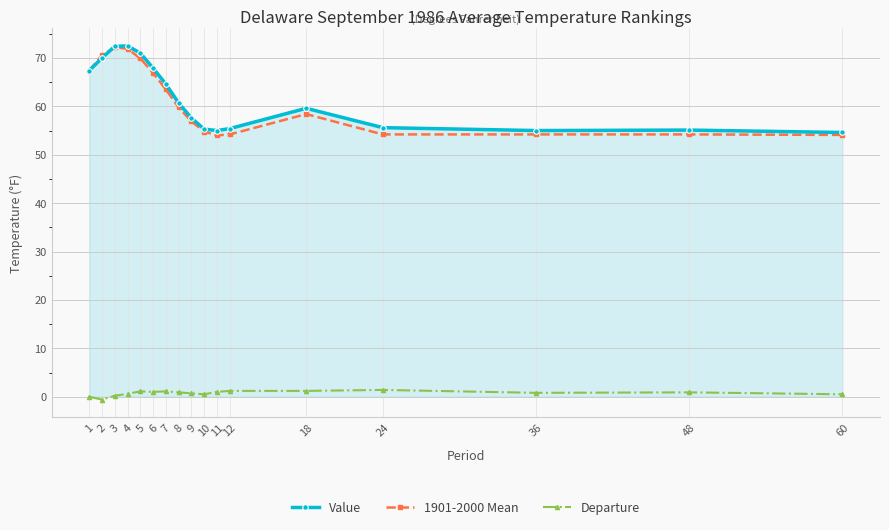

True or false: Value and Departure intersect in this chart.

False